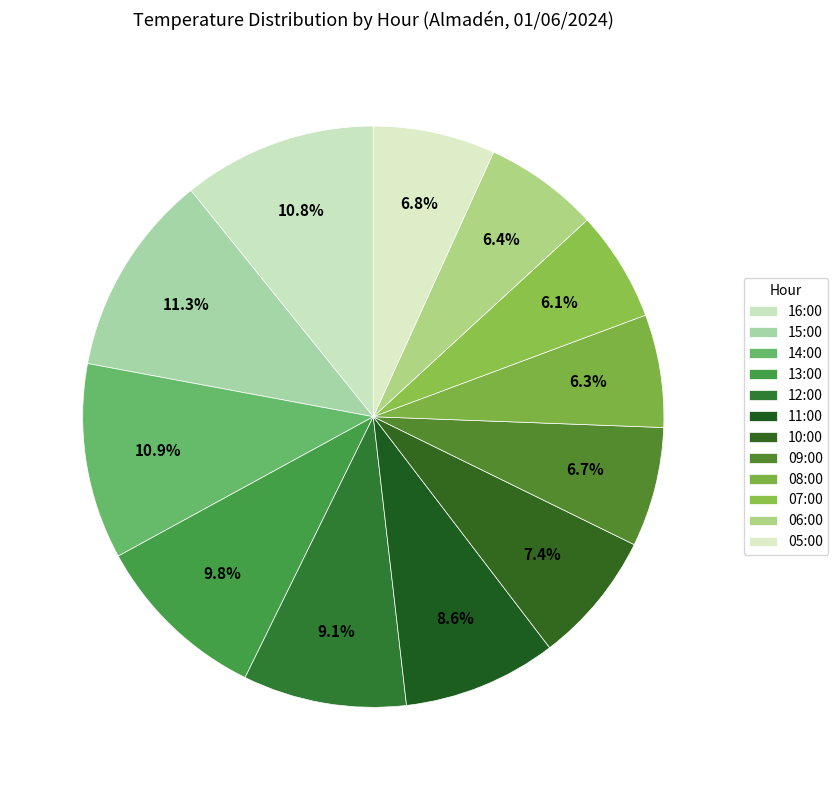

How many slices are in this pie chart?

12